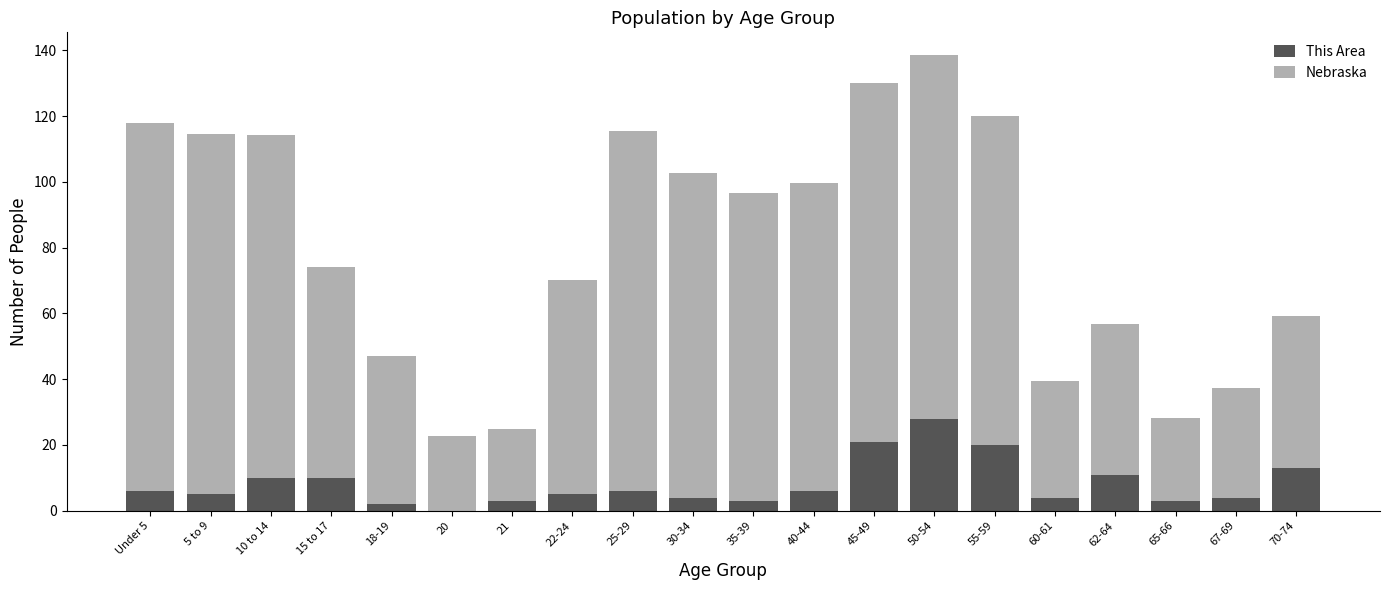

What is the total value across all series at 60-61?

39.4